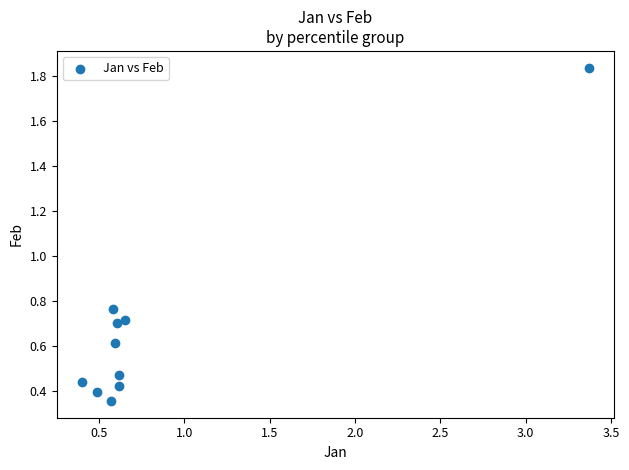

What is the range of X values (max minus min)?

3.0